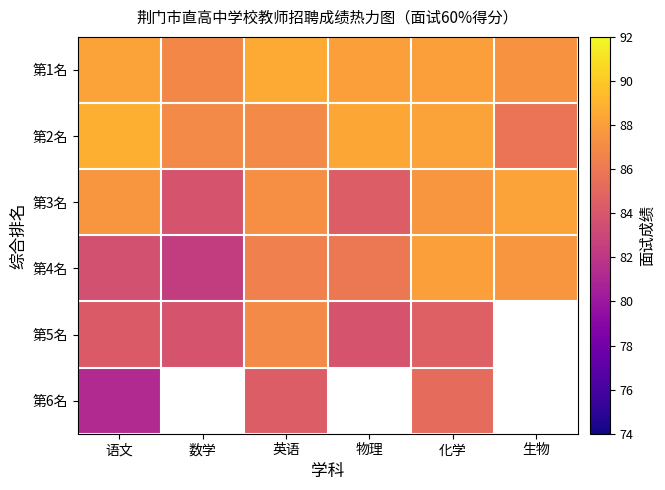

Rank the series by their maximum value, from lowest to highest.

第6名, 第5名, 第4名, 第3名, 第1名, 第2名